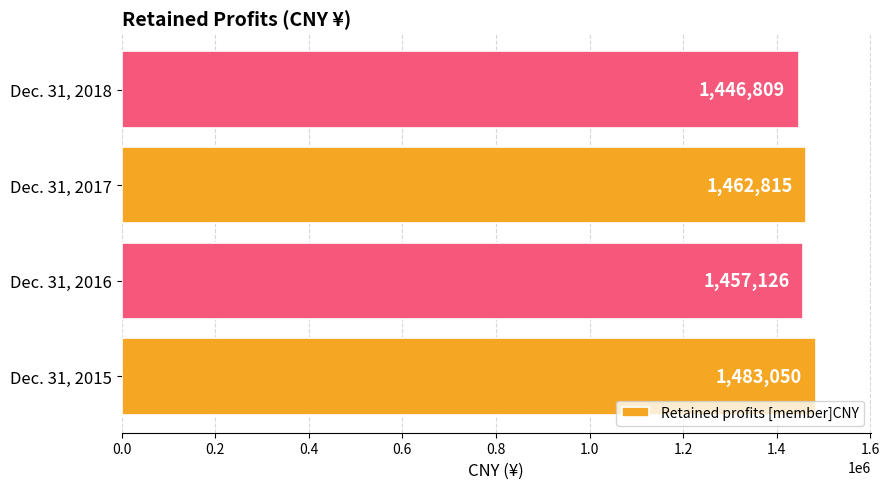

What is the greatest value displayed?

1483050